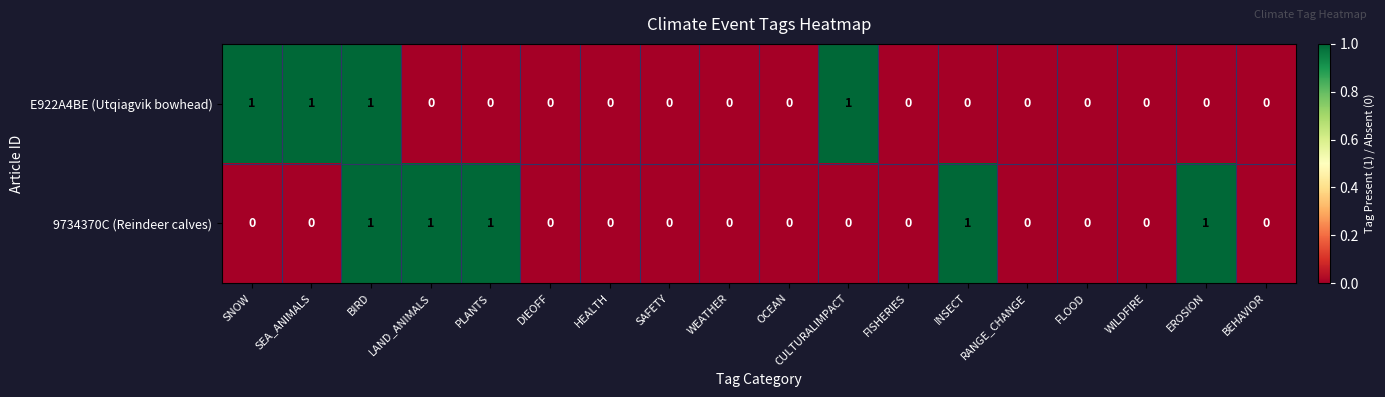

Between SNOW and HEALTH, which series saw the biggest shift?

E922A4BE (Utqiagvik bowhead)